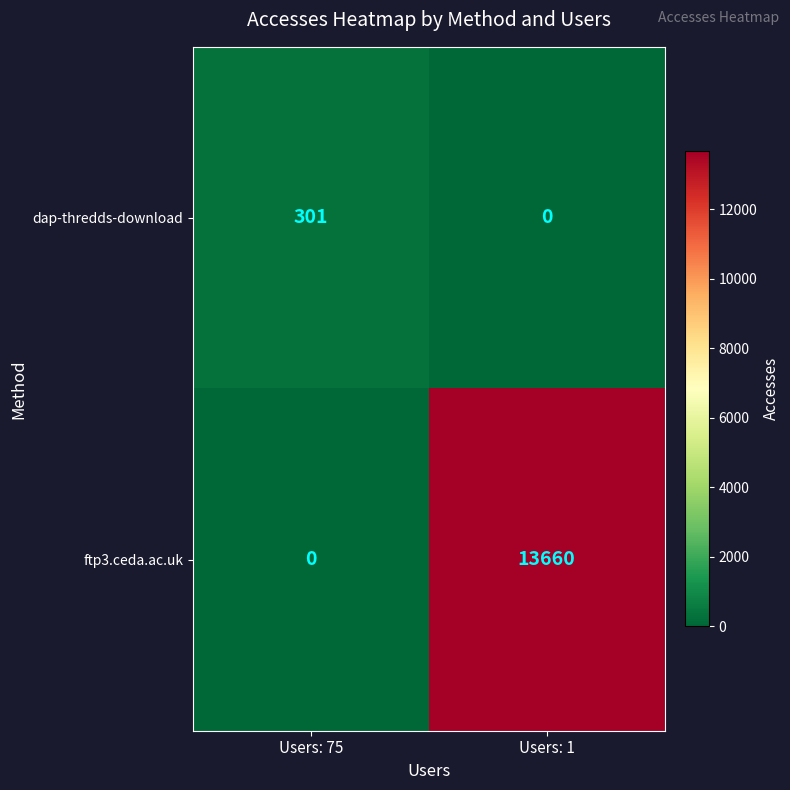

What is the difference between the maximum and minimum values in the ftp3.ceda.ac.uk series?

13660